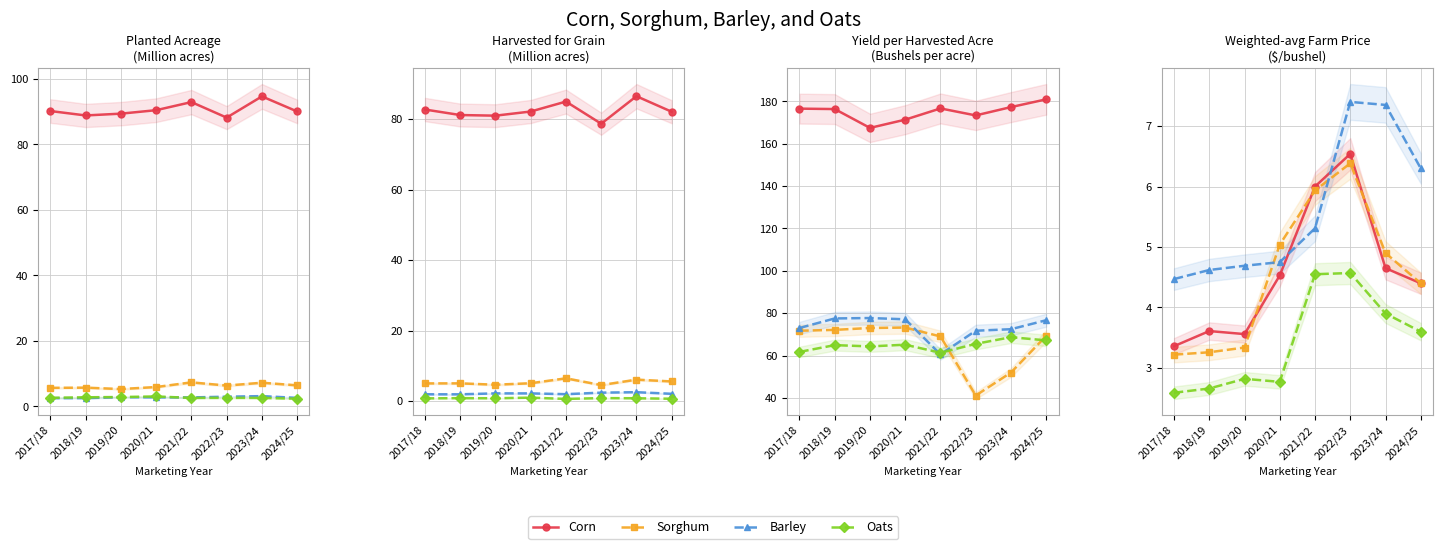

Is it true that Corn equals 3.6 at 2018/19?

True